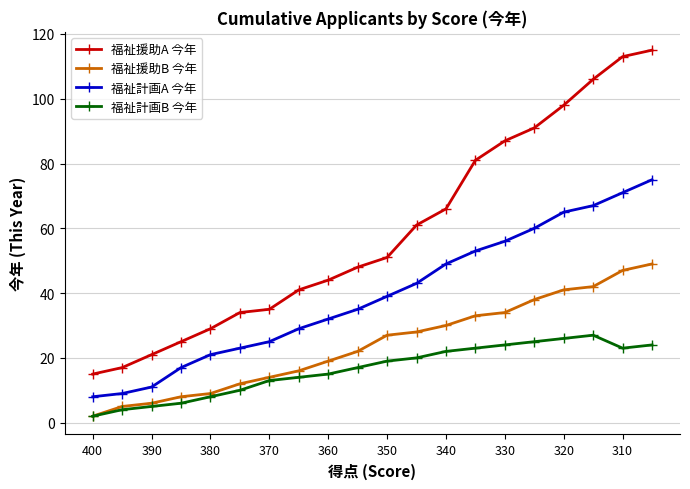

True or false: 福祉計画A 今年 and 福祉計画B 今年 cross at least once.

False